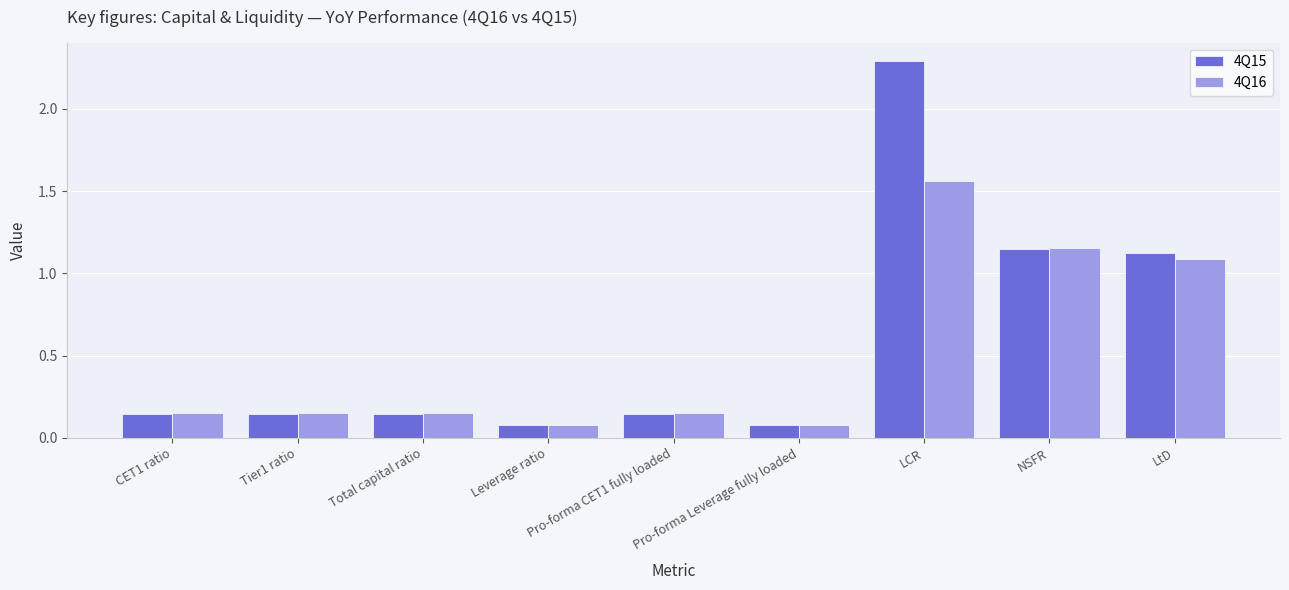

Between Leverage ratio and LCR, which series saw the biggest shift?

4Q15